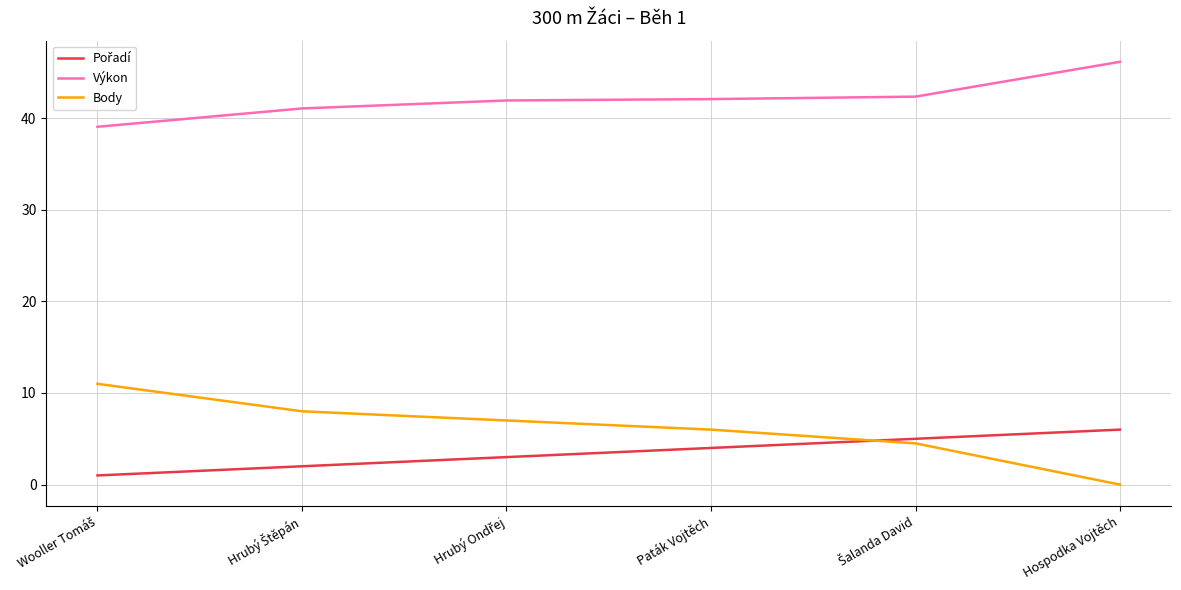

What is the difference between the highest and lowest values at Hospodka Vojtěch?

46.1